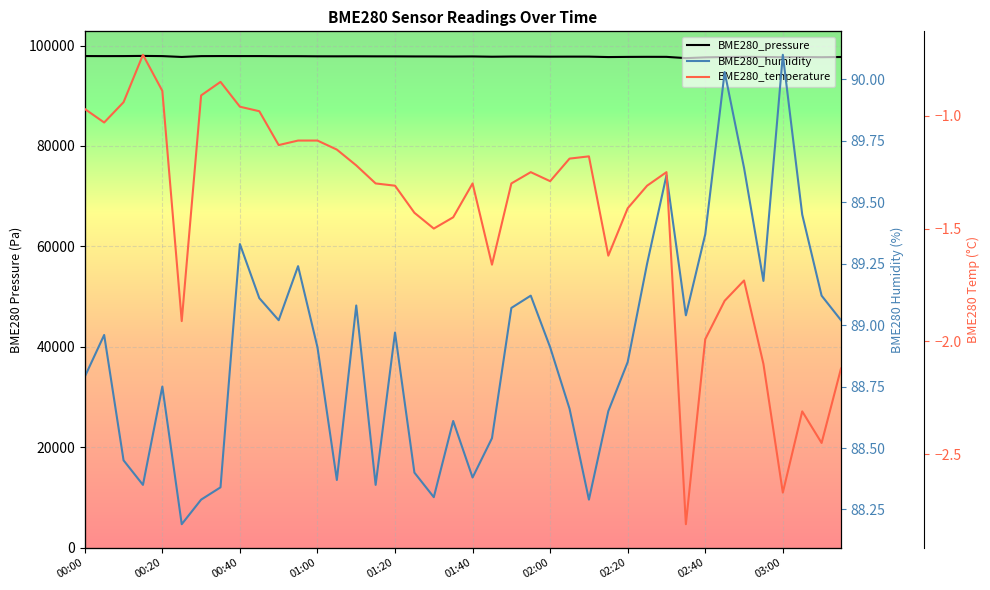

Where is BME280_humidity nearest to the value 89?

10